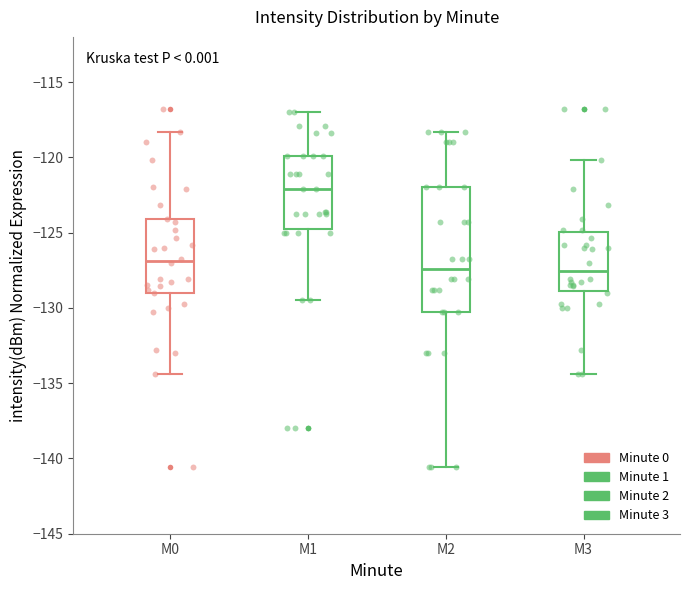

Reading left to right, transcribe this box plot: for each box, give where its median line is, the range the box spans, and where its two whiskers end, as read against the y-axis. The values are not printed on the chart, so give them approximately, as read against the axis.

M0: median -127.0, box -129.0 to -124.0, whiskers -134.5 to -118.5
M1: median -122.0, box -124.5 to -120.0, whiskers -129.5 to -117.0
M2: median -127.5, box -130.0 to -122.0, whiskers -140.5 to -118.5
M3: median -127.5, box -129.0 to -125.0, whiskers -134.5 to -120.0